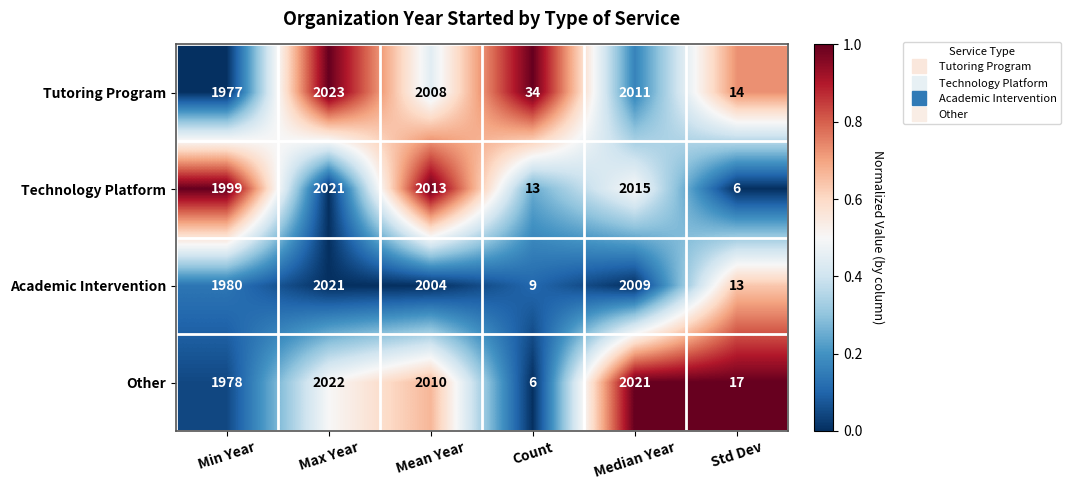

How many series are shown in this chart?

4